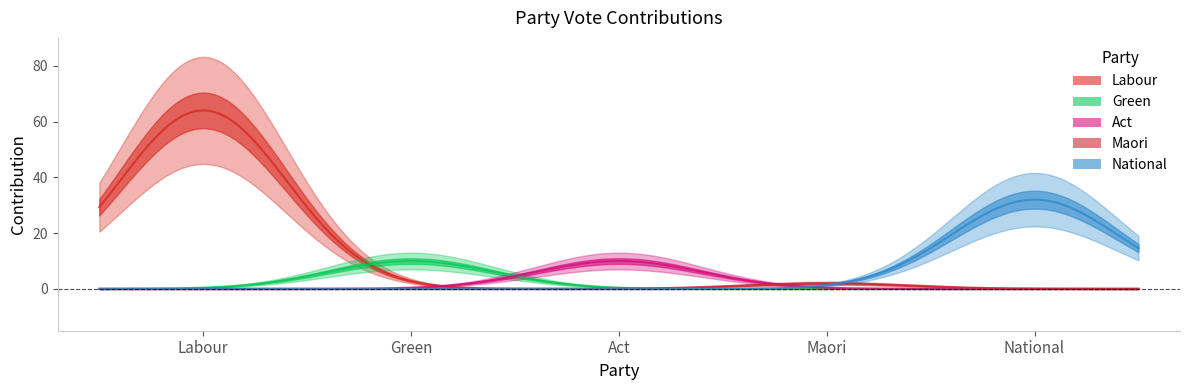

True or false: green has a value of 15 at green.

False